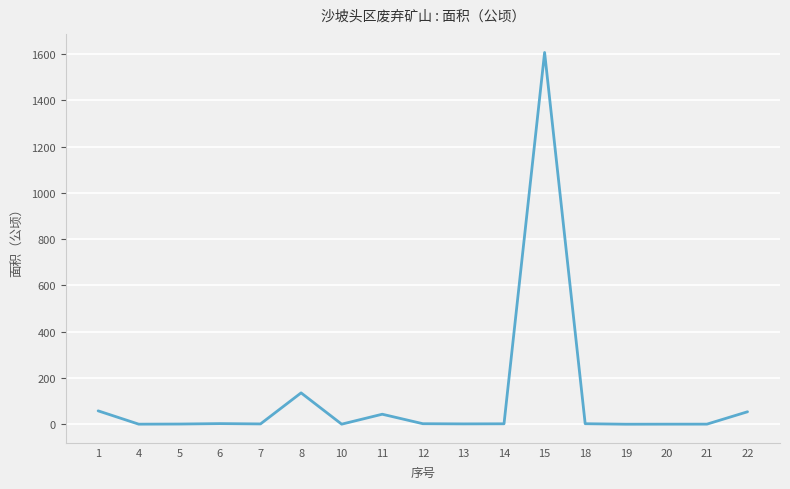

The value at 14 is 2.3. True or false?

True